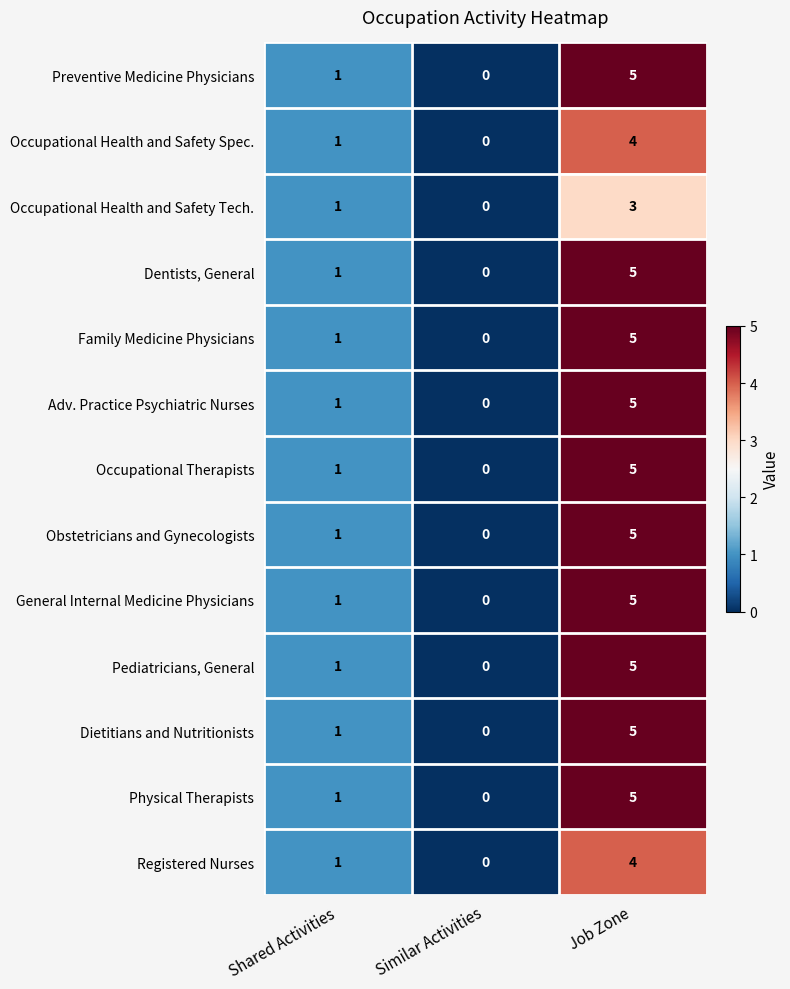

List the labels in order of Occupational Health and Safety Tech. value, largest first.

Job Zone, Shared Activities, Similar Activities